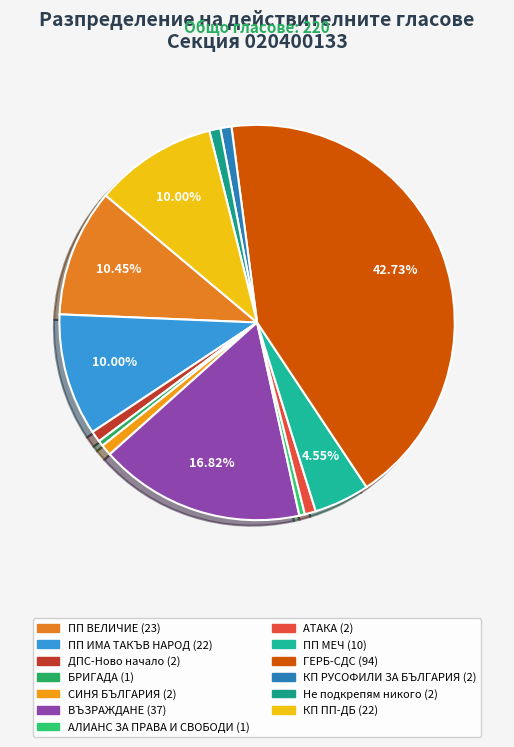

Count the number of slices in the pie.

13